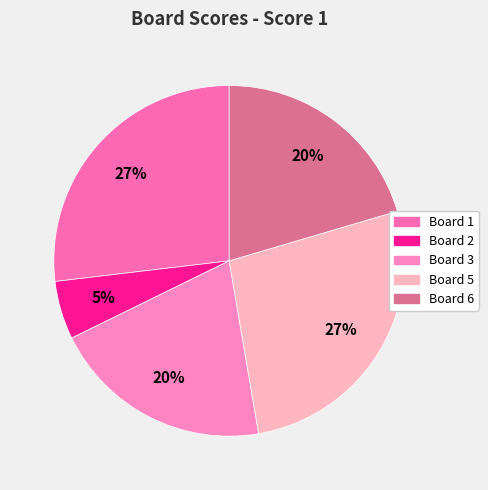

Count the number of slices in the pie.

5